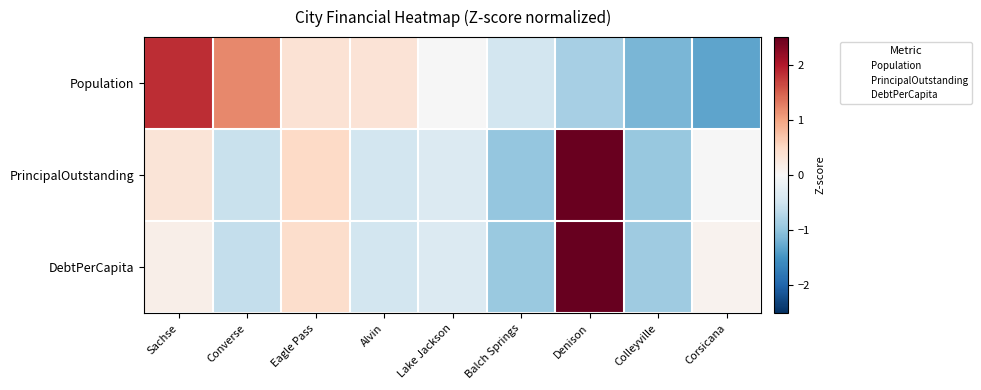

Reading right to left, list all the values displayed in this chart.

Population: Corsicana=-1.3	Colleyville=-1.1	Denison=-0.8	Balch Springs=-0.5	Lake Jackson=-0.0	Alvin=0.3	Eagle Pass=0.4	Converse=1.2	Sachse=1.8
PrincipalOutstanding: Corsicana=-0.0	Colleyville=-0.9	Denison=2.5	Balch Springs=-1.0	Lake Jackson=-0.3	Alvin=-0.5	Eagle Pass=0.5	Converse=-0.6	Sachse=0.3
DebtPerCapita: Corsicana=0.1	Colleyville=-0.9	Denison=2.5	Balch Springs=-0.9	Lake Jackson=-0.3	Alvin=-0.5	Eagle Pass=0.4	Converse=-0.6	Sachse=0.1